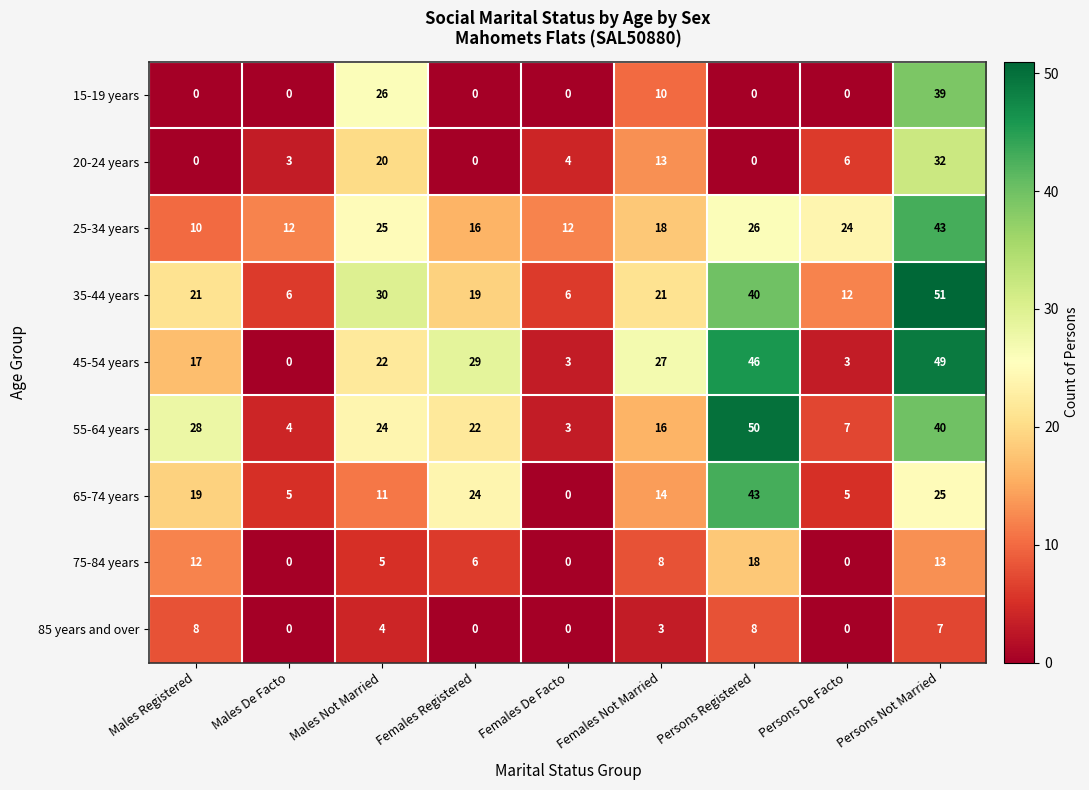

The 85 years and over series shows 1 at Males Not Married. True or false?

False